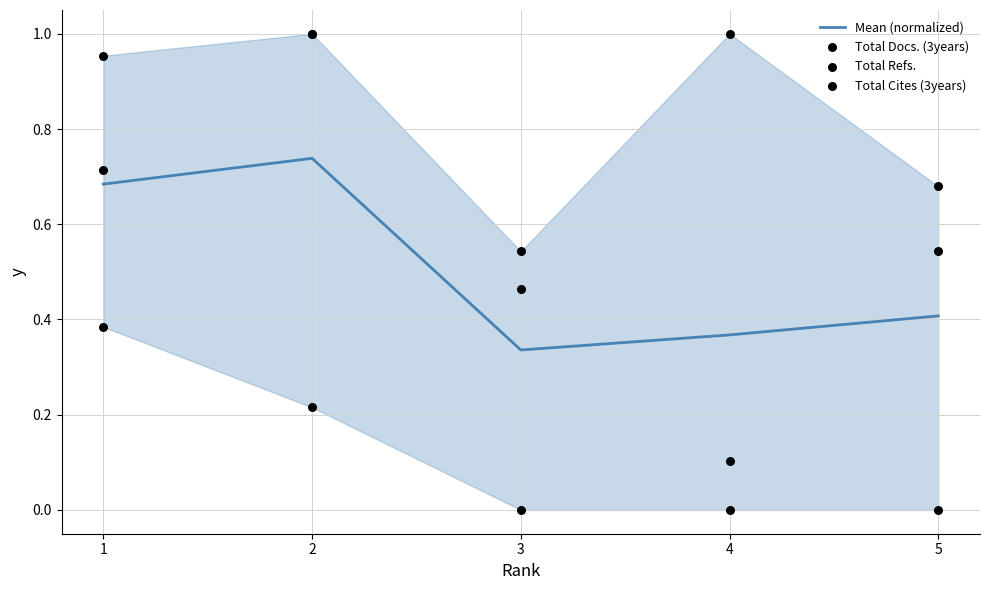

At which category is the sum across all series the highest?

2